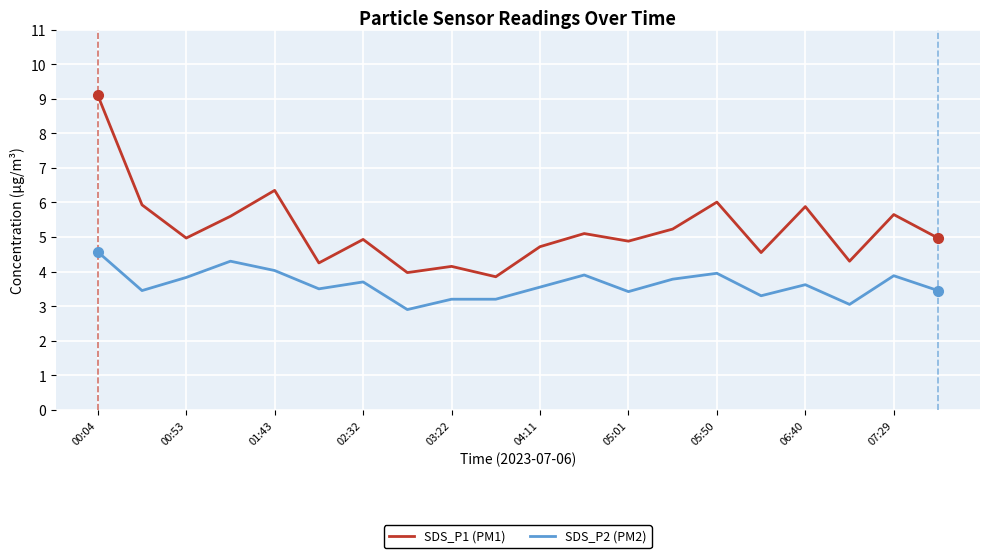

List the series in order of their overall mean, lowest first.

SDS_P2 (PM2), SDS_P1 (PM1)